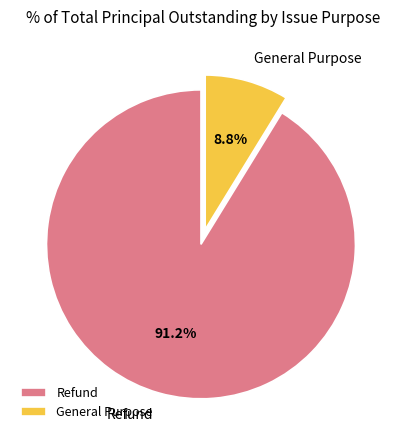

Is it true that General Purpose is 9% of the pie?

True